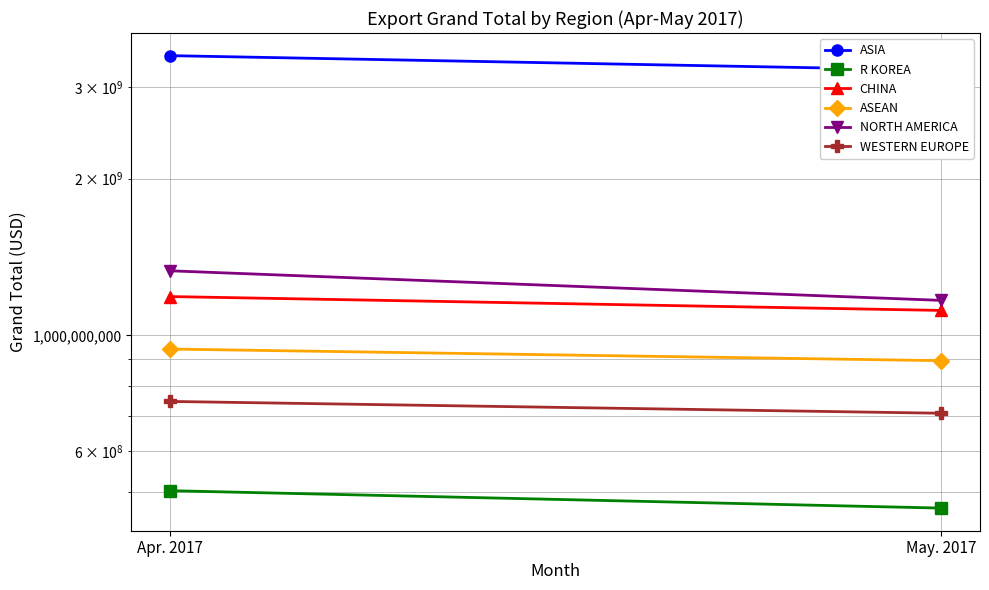

What is the total value across all series at May. 2017?

7586404237